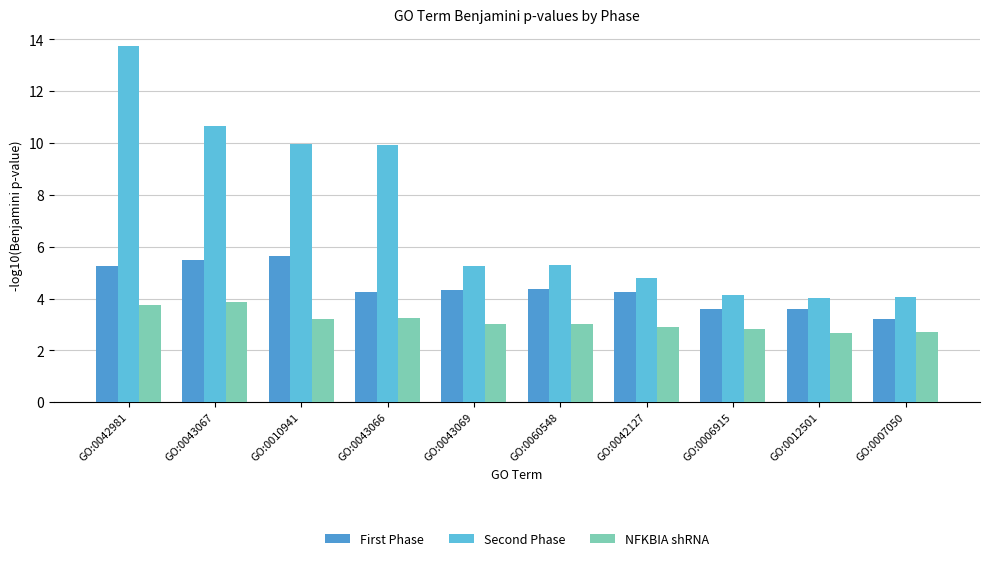

Where does the First Phase series first go above 4?

GO:0042981